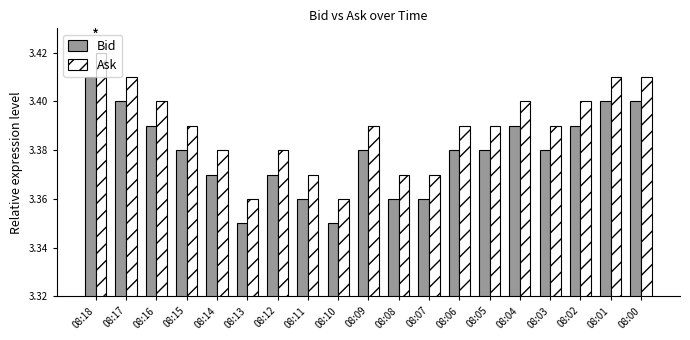

Which label corresponds to the largest value in the chart?

08:18